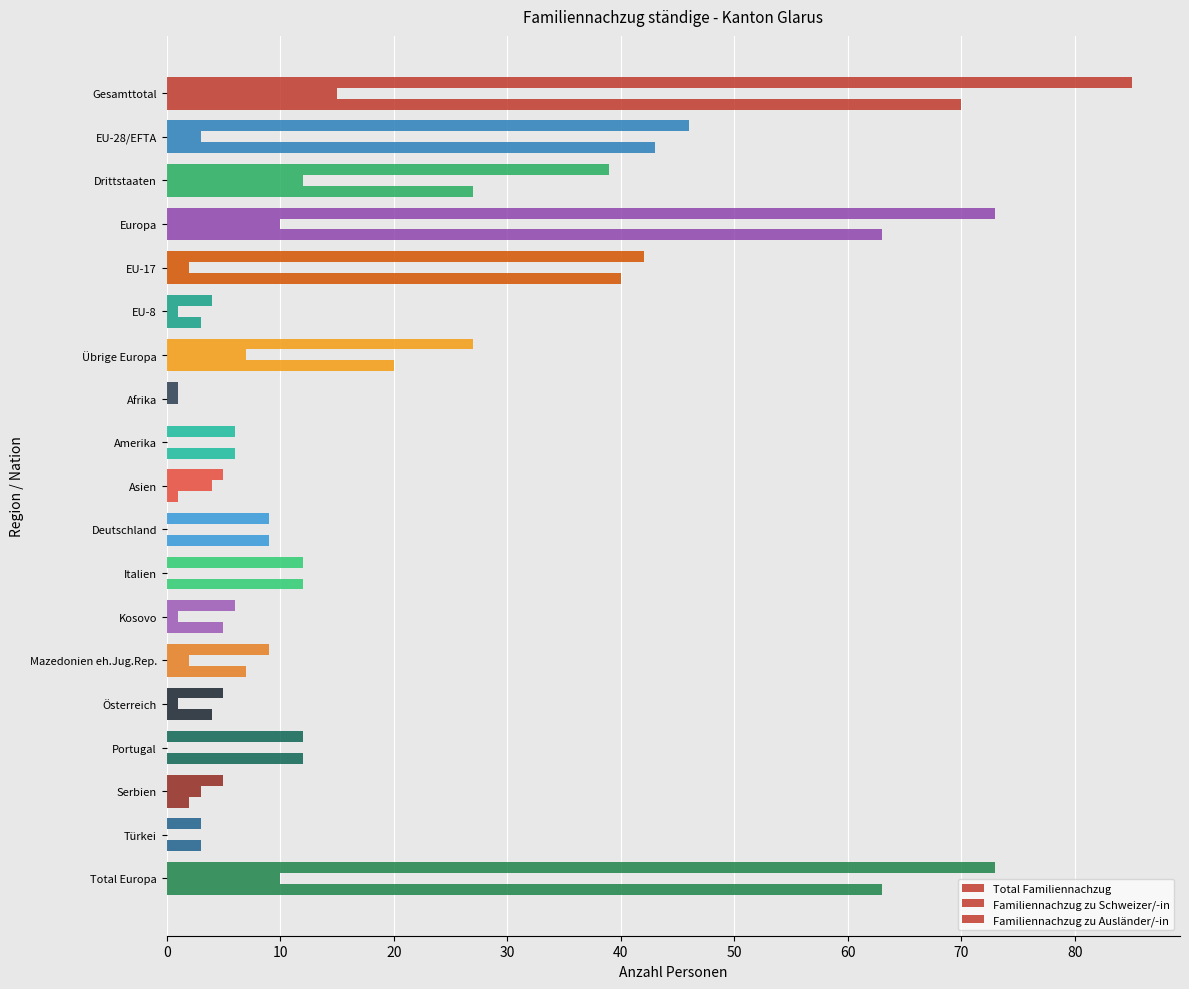

List the series in order of their overall mean, highest first.

Total Familiennachzug, Familiennachzug zu Ausländer/-in, Familiennachzug zu Schweizer/-in